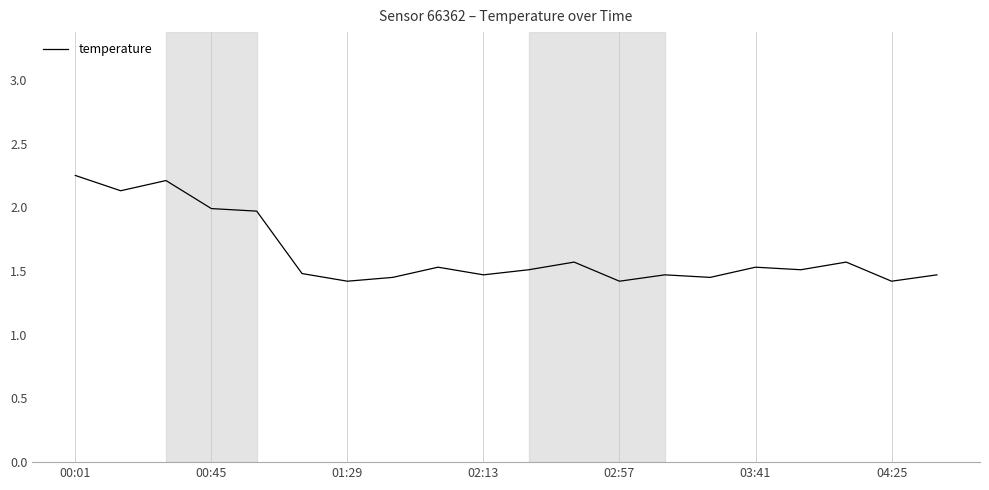

Is it true that the value at 02:13 is 2.4?

False